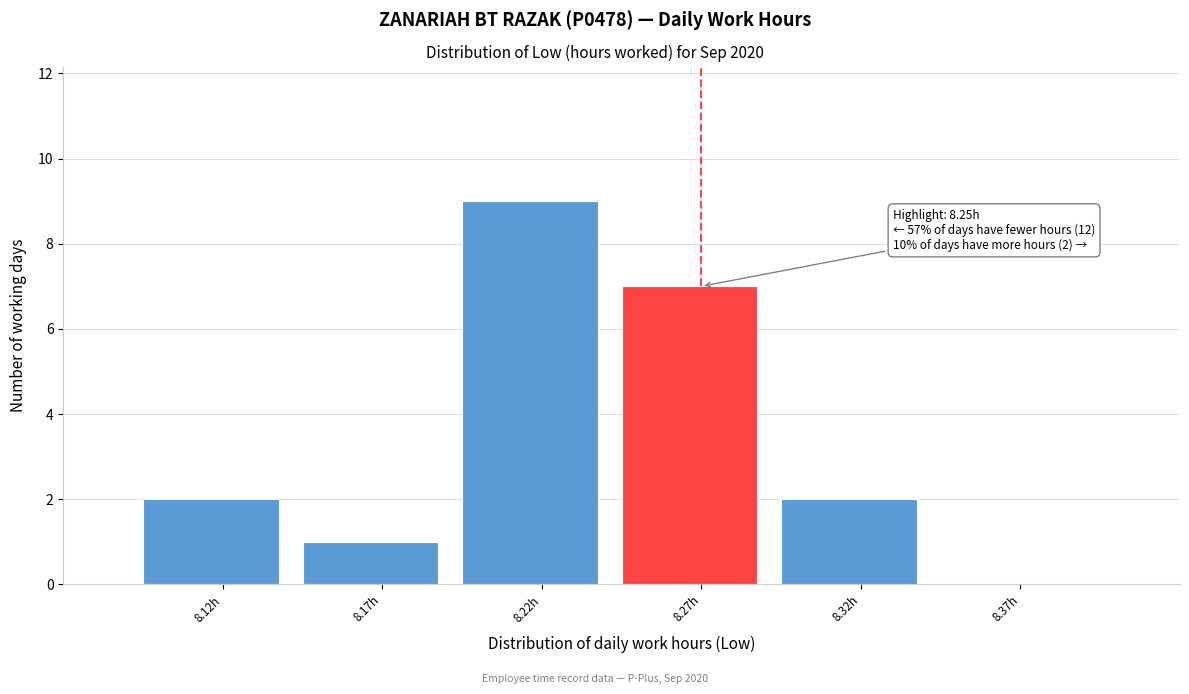

Which range on the x-axis has the tallest bar?

8.195 to 8.245